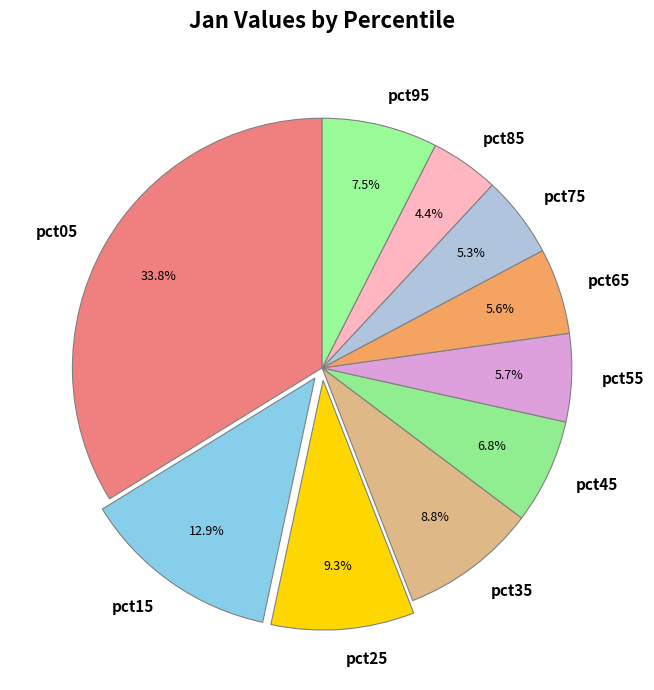

Is there a majority slice in this chart?

No